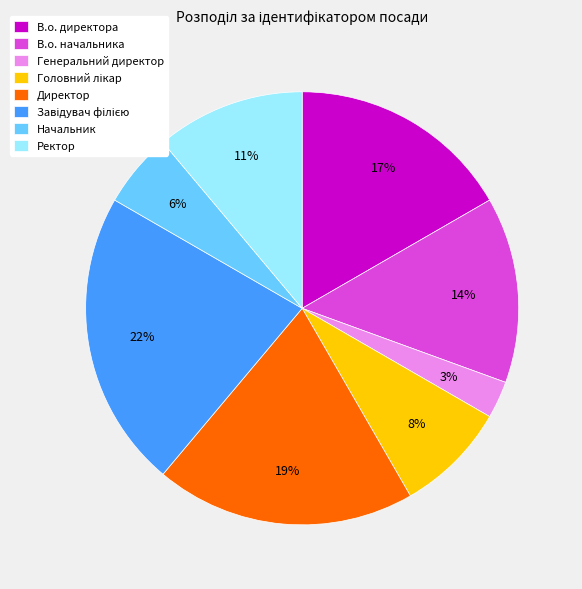

Which category has the smallest portion of the pie?

Генеральний директор